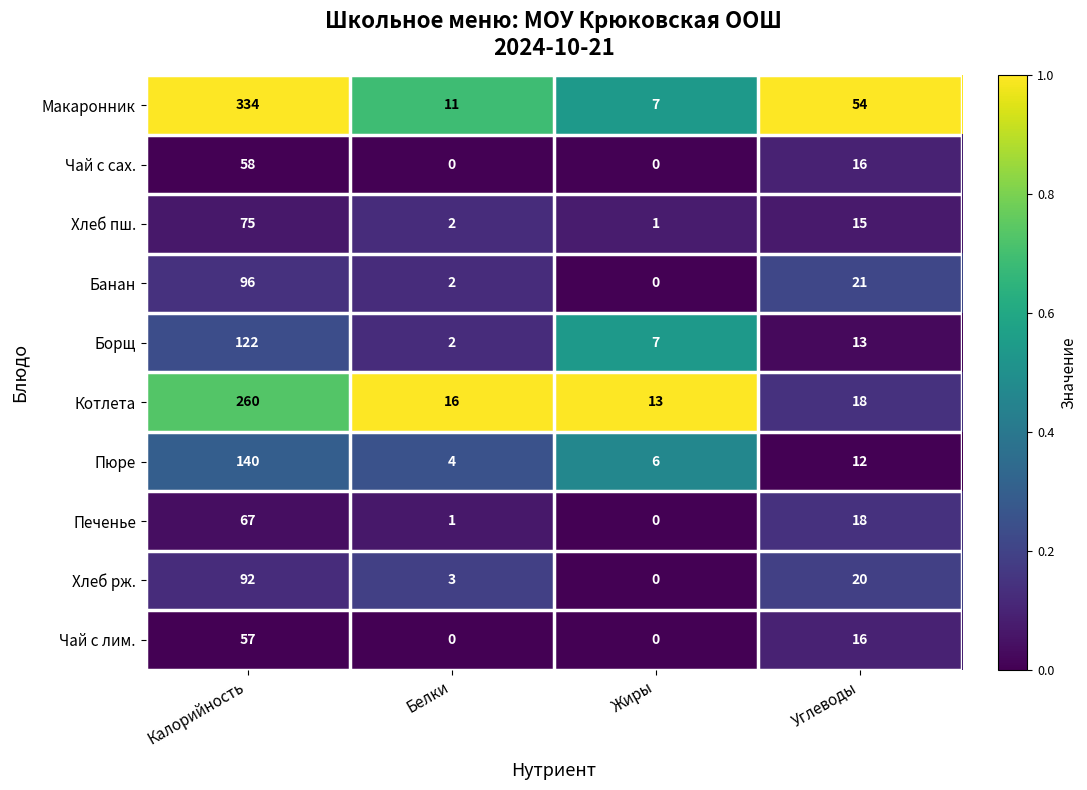

Which category has the highest value across all series?

Калорийность